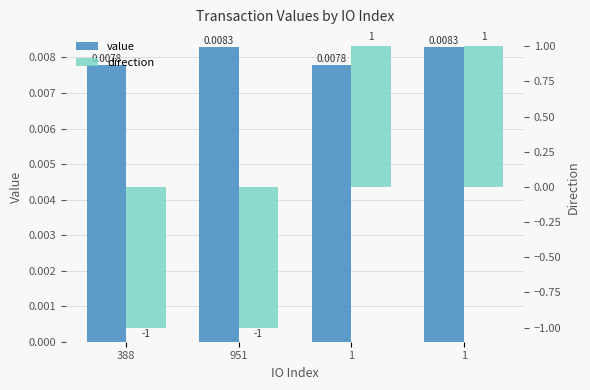

At which label is direction closest to 0?

388